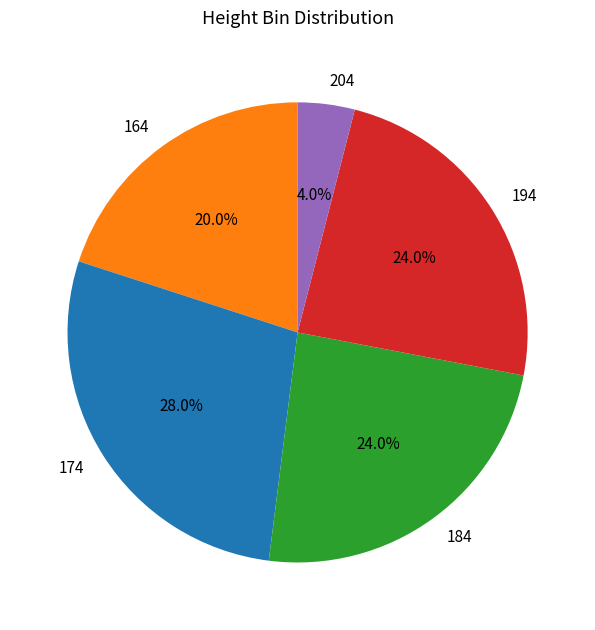

How many slices are in this pie chart?

5